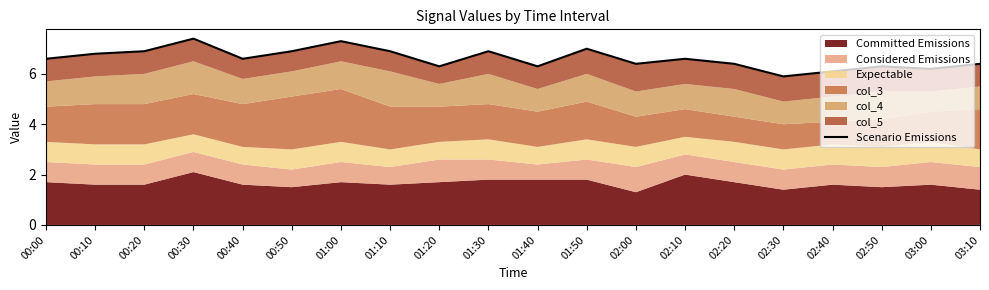

What is the value of the 19th point from the left?

6.2